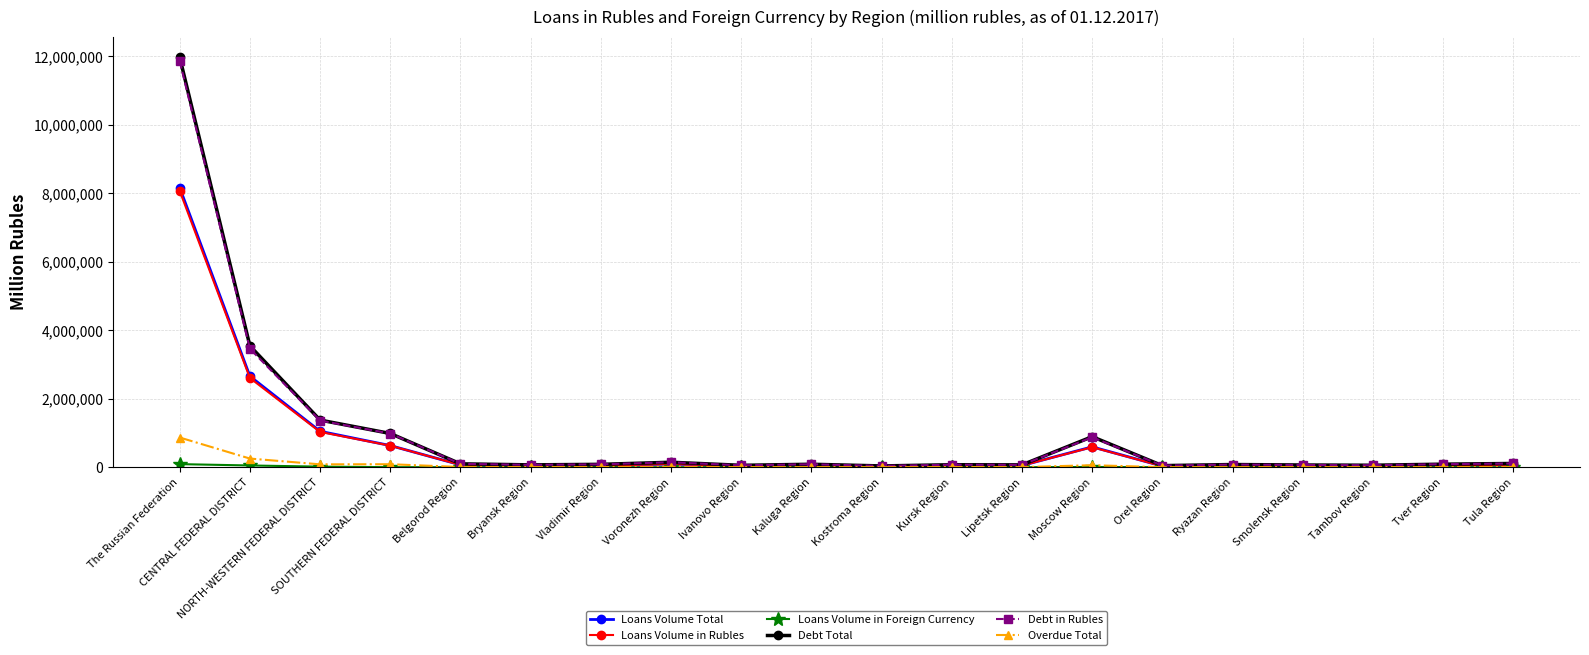

Where is Overdue Total nearest to the value 435611?

CENTRAL FEDERAL DISTRICT